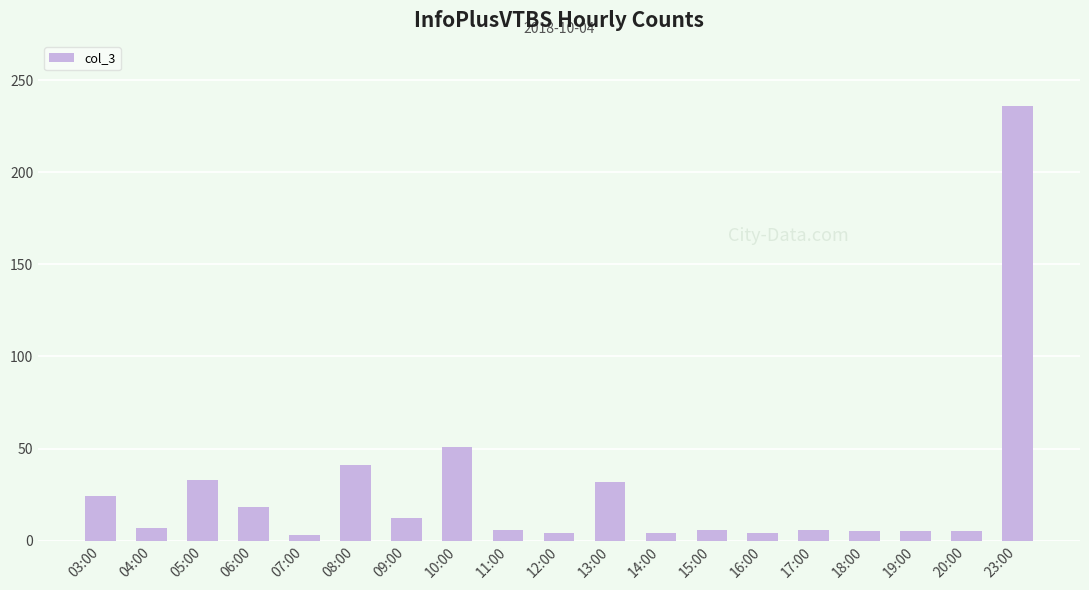

What is the sum of all values?

502